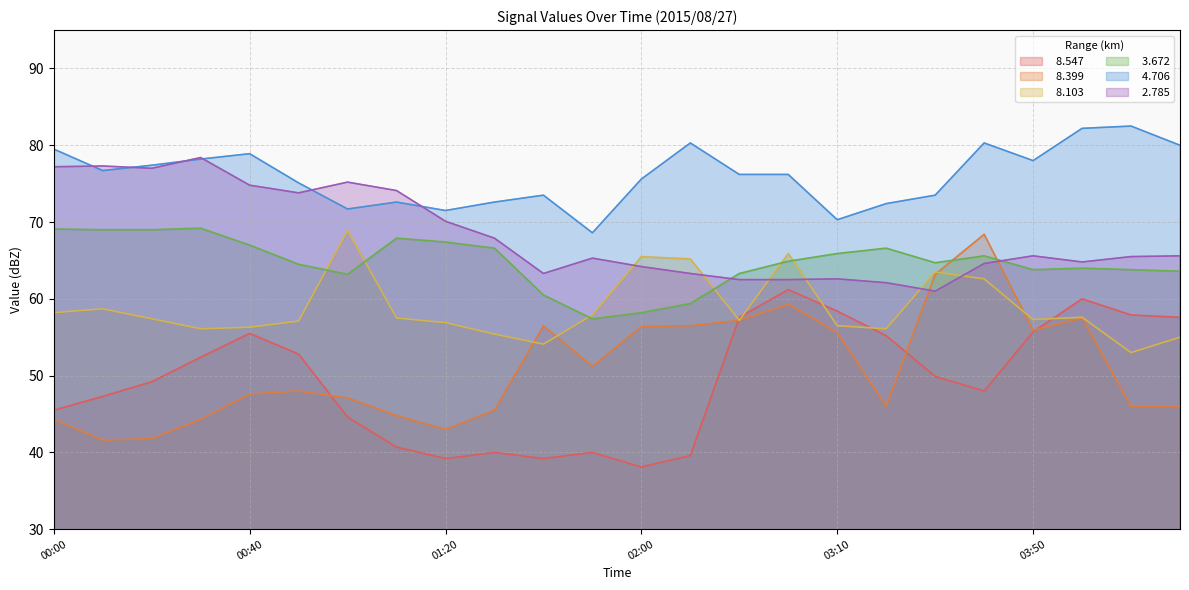

Does the chart display data point markers on the line(s)?

No